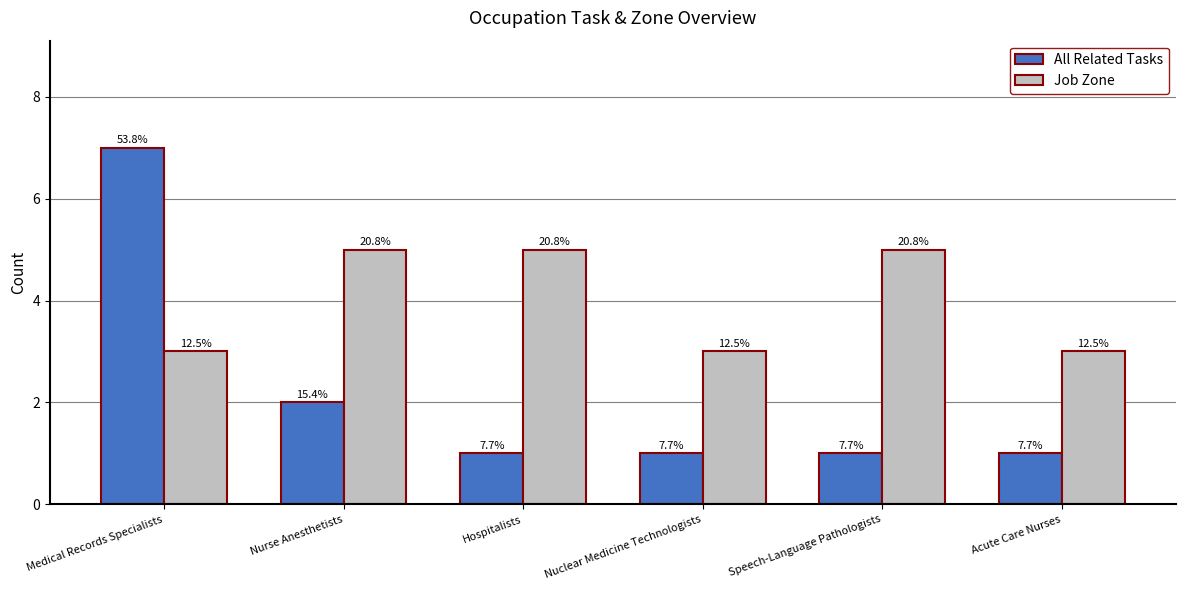

How many groups of bars are there?

6